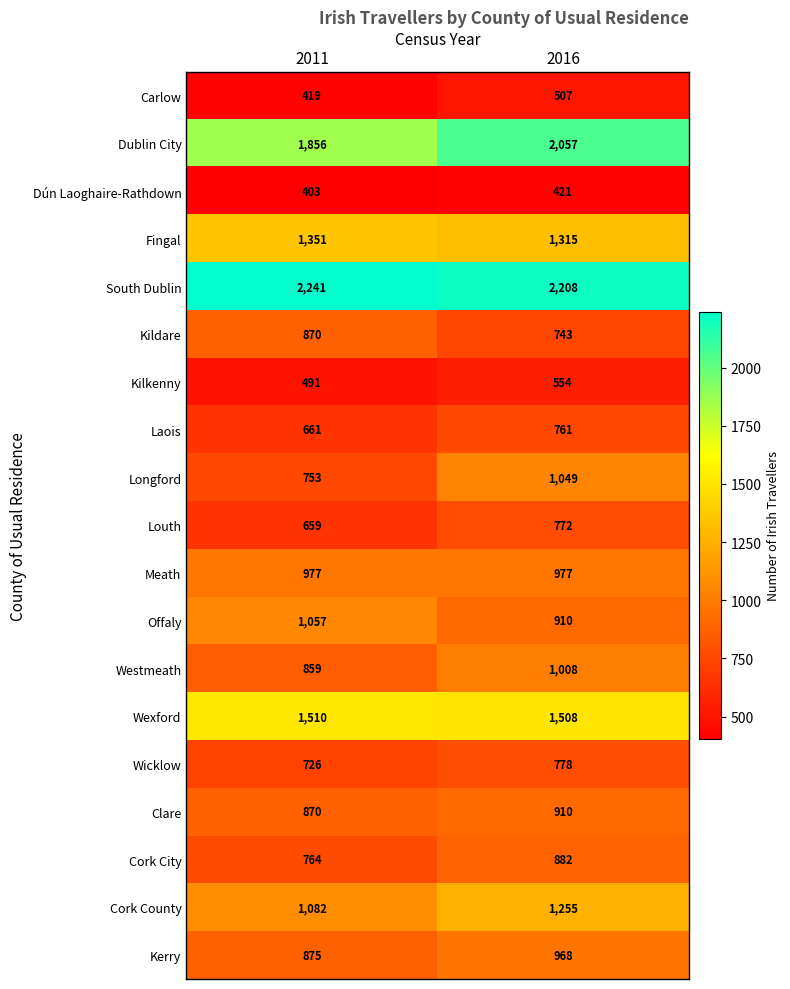

Which series changed the most between 2011 and 2016?

Longford